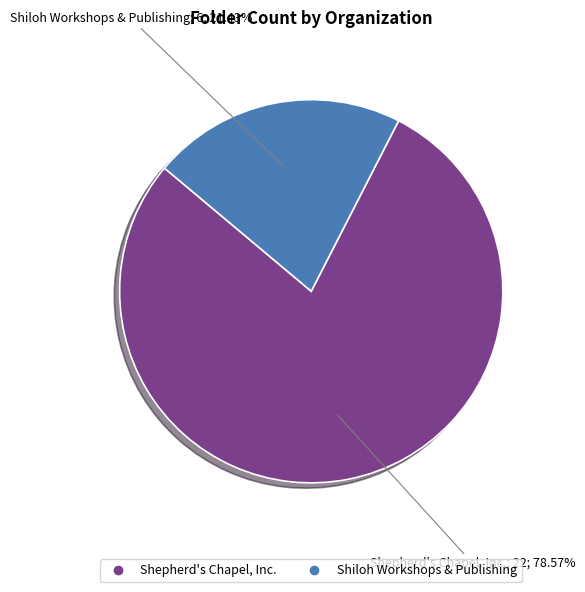

Rank the categories by value from lowest to highest.

Shiloh Workshops & Publishing, Shepherd's Chapel, Inc.